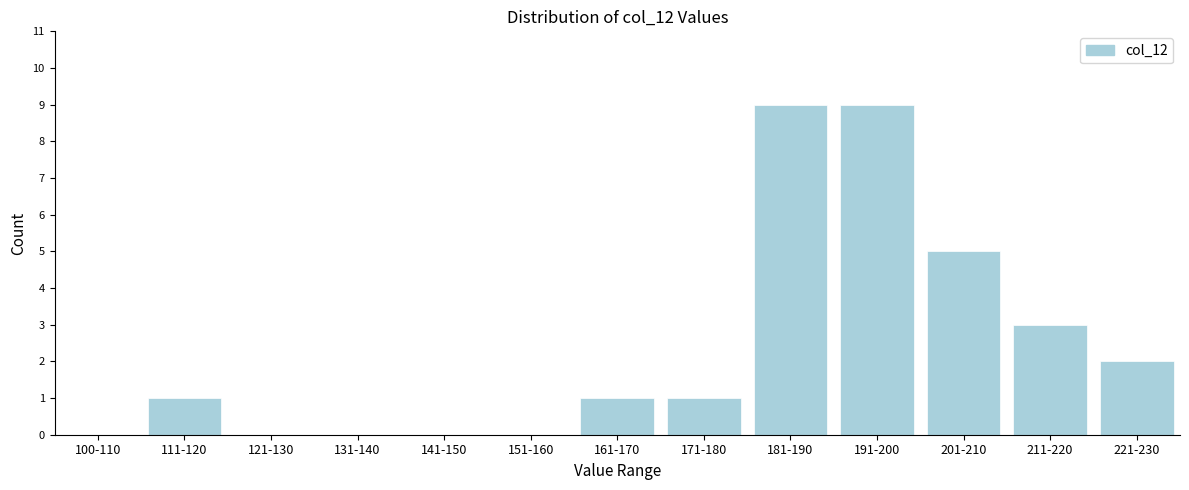

Reading right to left, transcribe all the data shown in this chart.

221-230=2	211-220=3	201-210=5	191-200=9	181-190=9	171-180=1	161-170=1	151-160=0	141-150=0	131-140=0	121-130=0	111-120=1	100-110=0